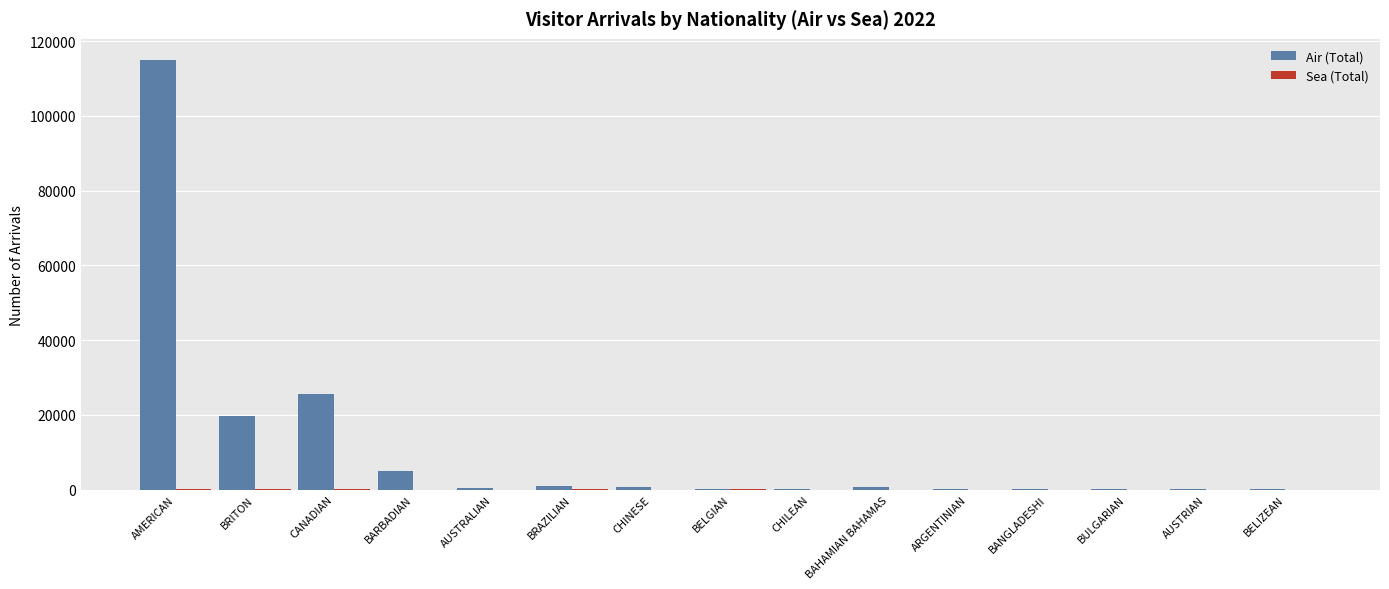

Which category has the highest value across all series?

AMERICAN